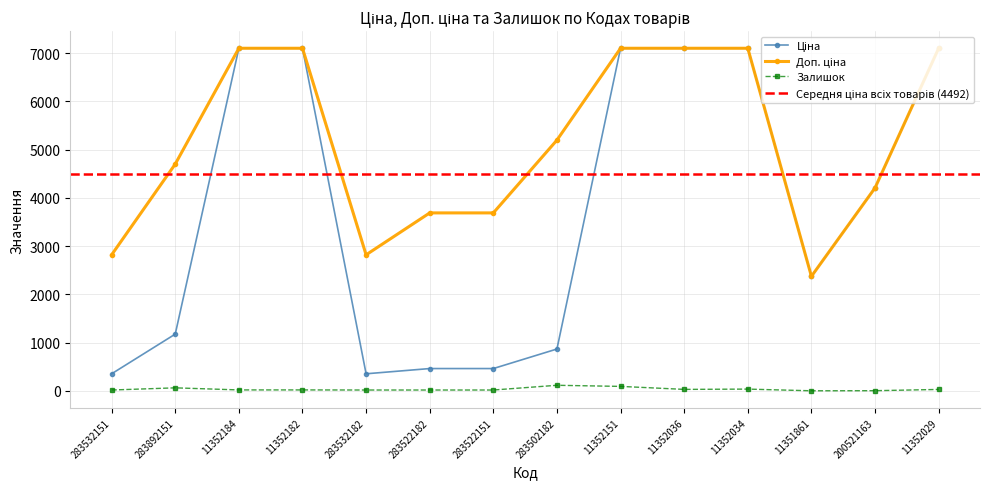

True or false: Доп. ціна and Залишок cross at least once.

False